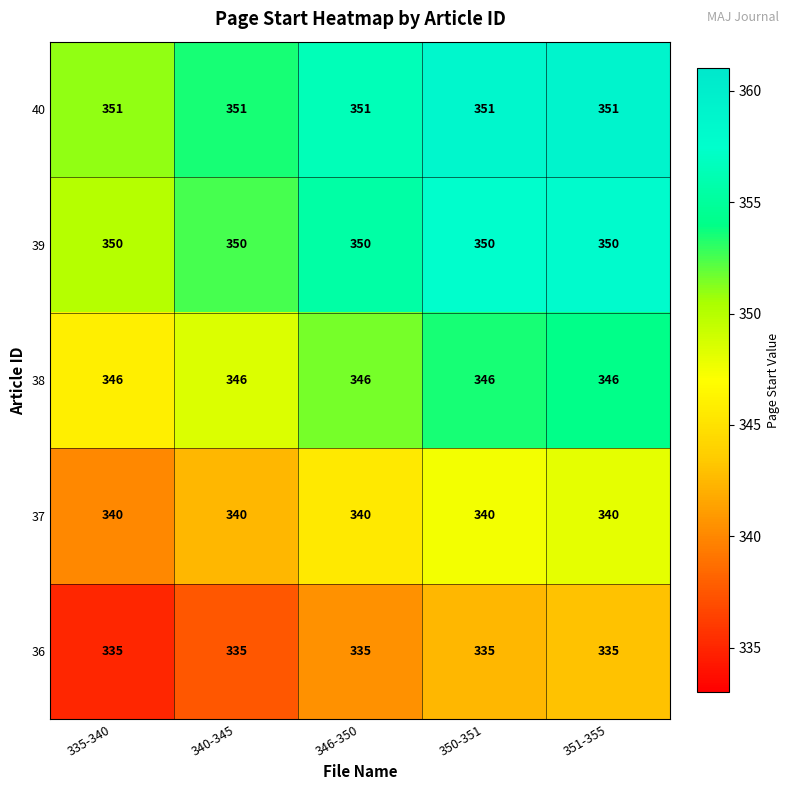

Is the value of 38 at 351-355 greater than the value of 39 at 346-350?

No